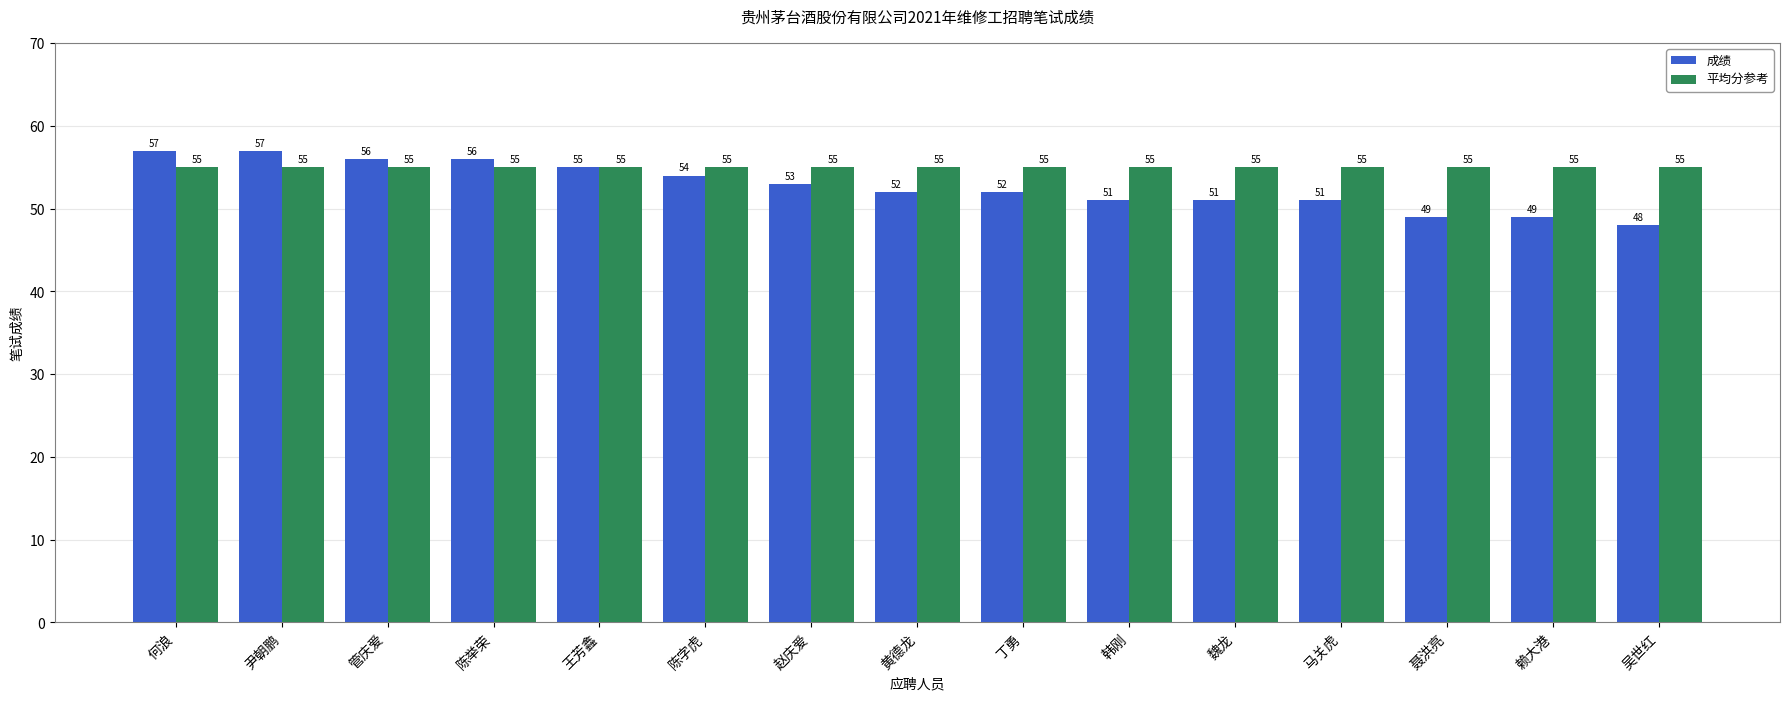

What is the sum of all 成绩 values?

791